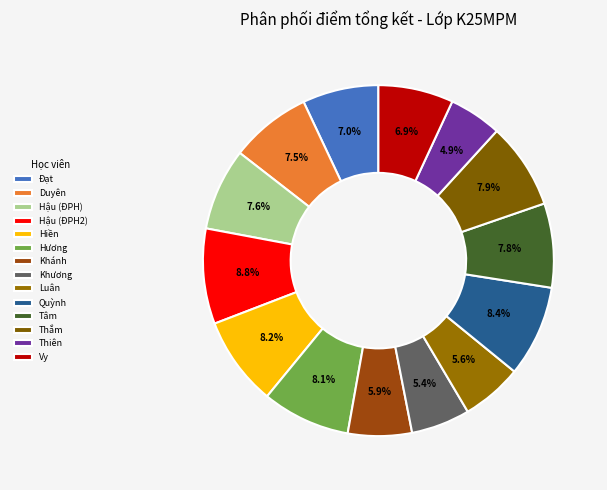

How many slices are in this pie chart?

14